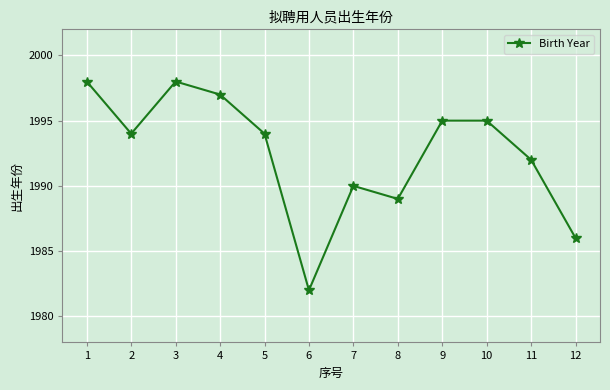

At which label is the value closest to 1990?

7